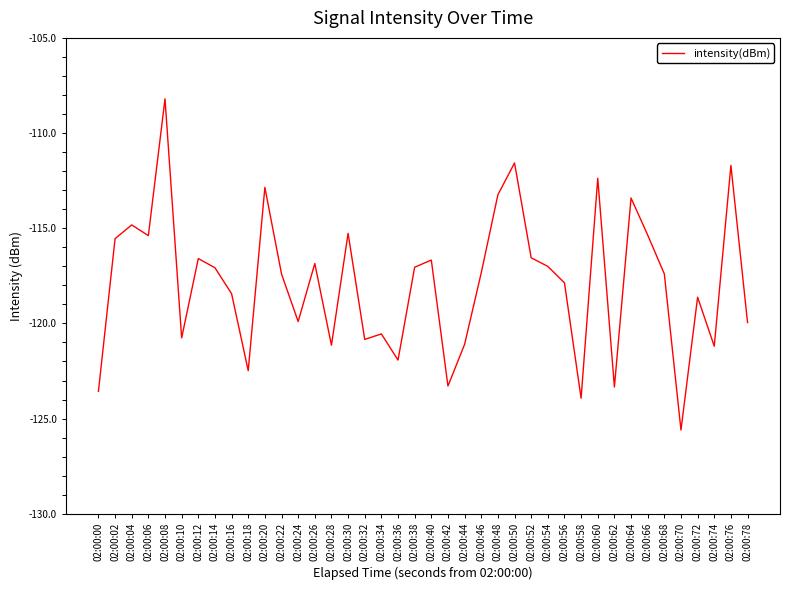

The chart shows a value of -191.0 at 02:00:60. True or false?

False